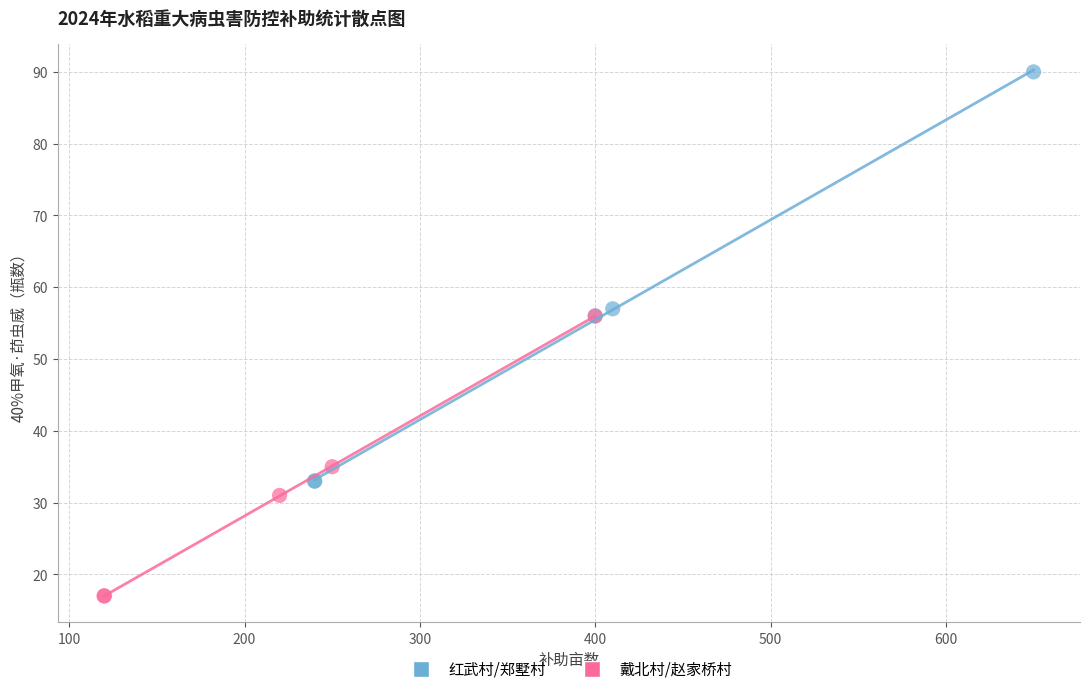

Which series contains the highest Y value?

红武村/郑墅村